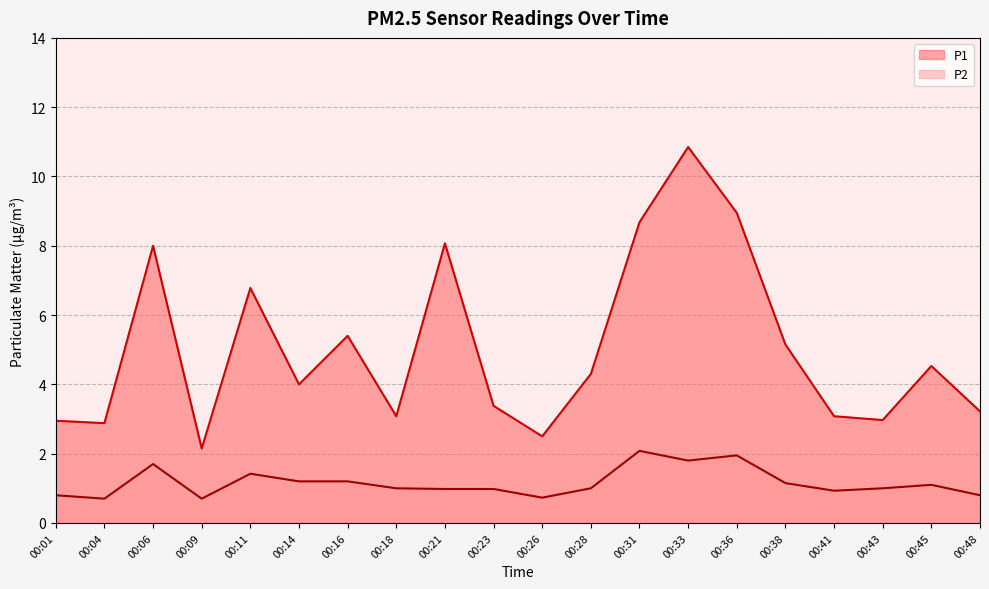

Rank the series by their average value, from highest to lowest.

P1, P2